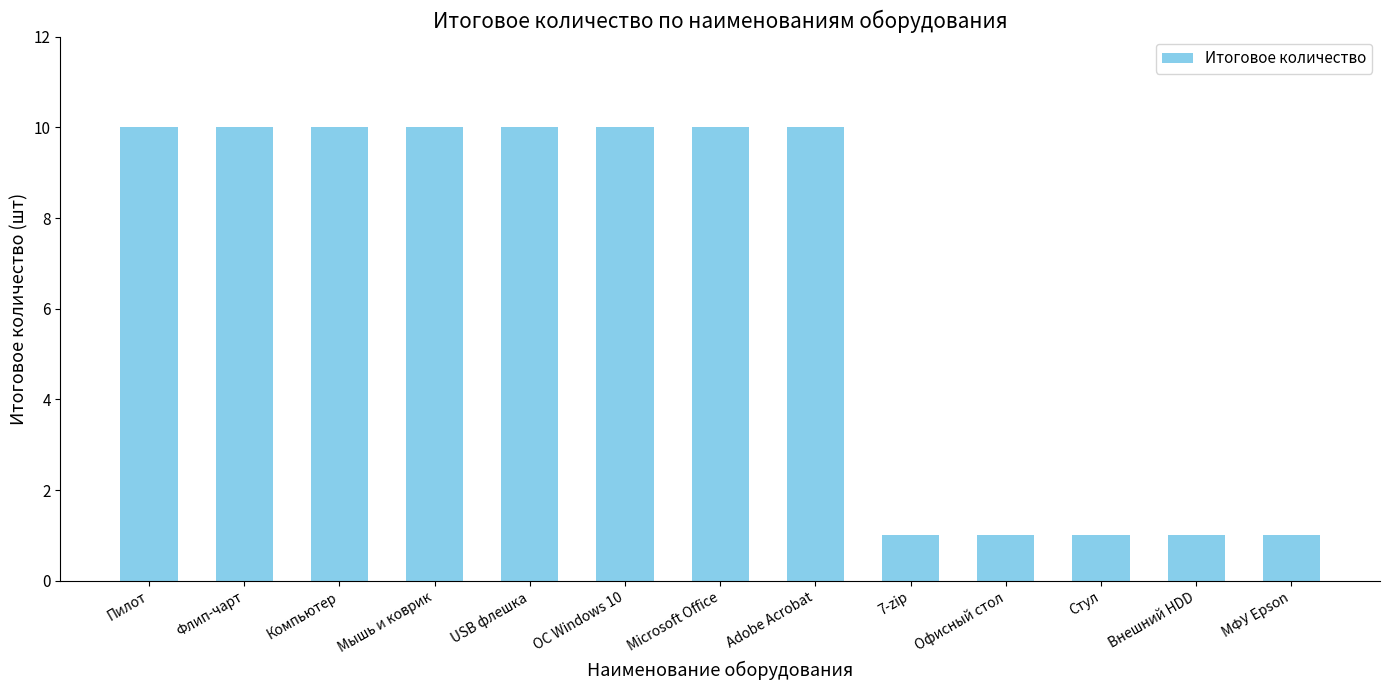

What is the label of the 7th bar from the right?

Microsoft Office